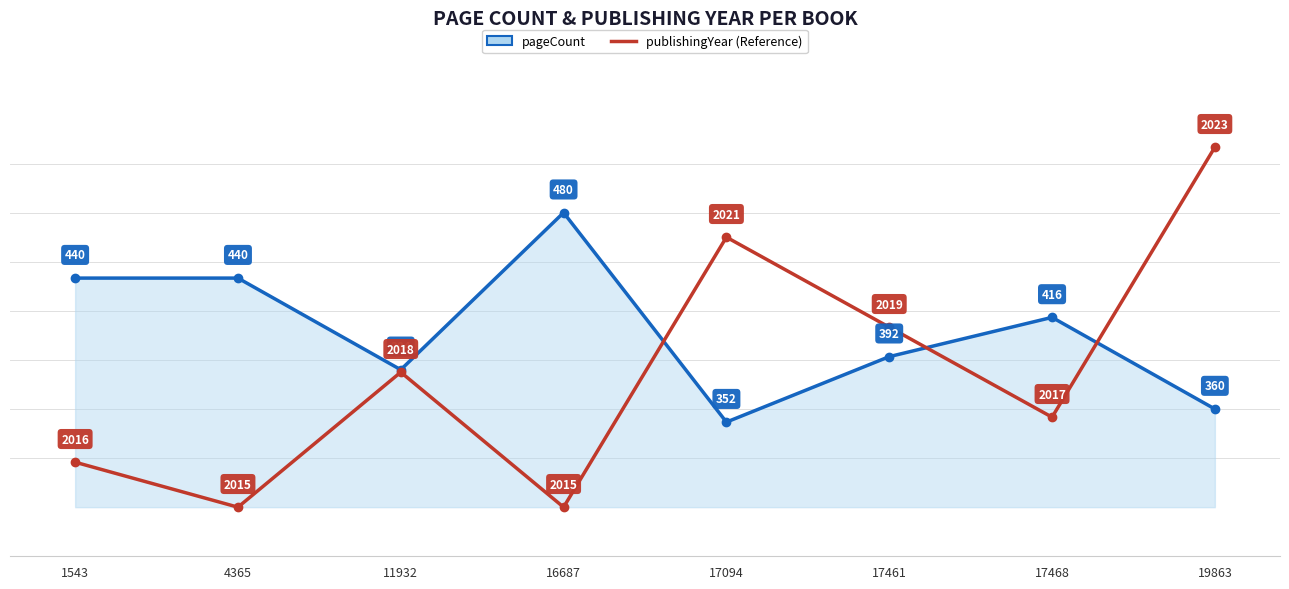

At which category is the sum across all series the highest?

19863